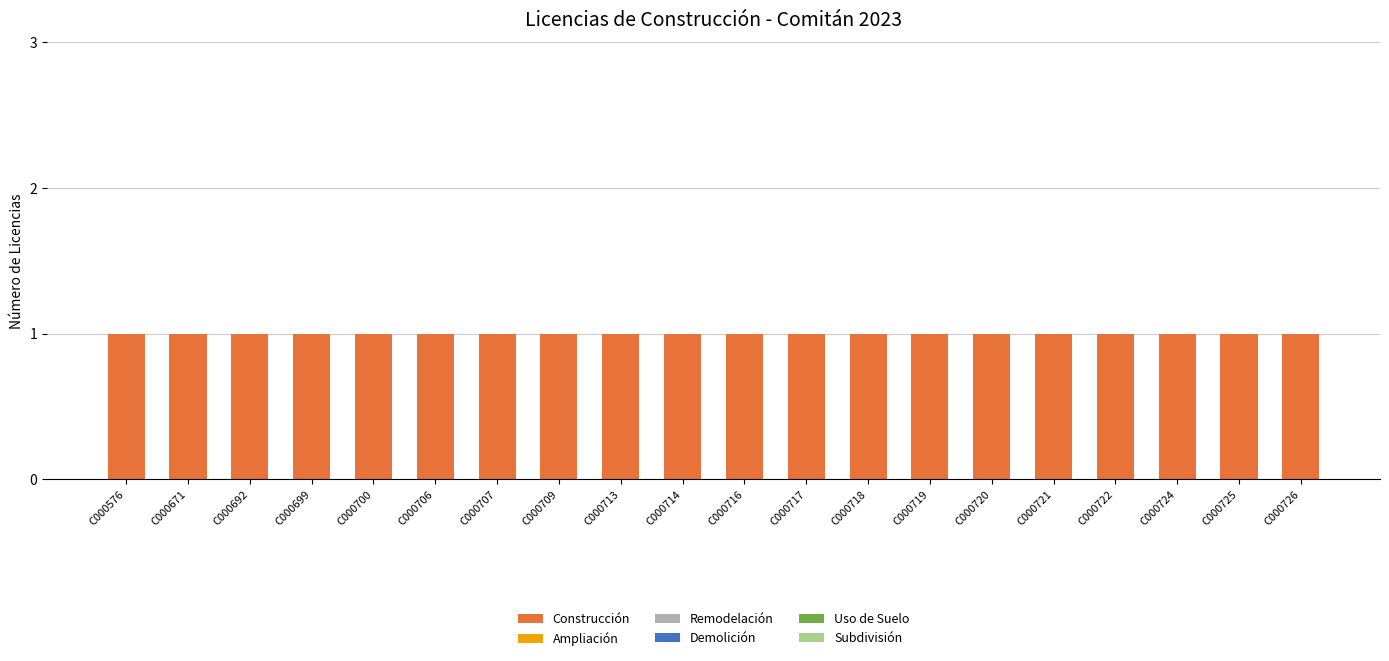

What are all the series names shown in the legend?

Construcción, Ampliación, Remodelación, Demolición, Uso de Suelo, Subdivisión